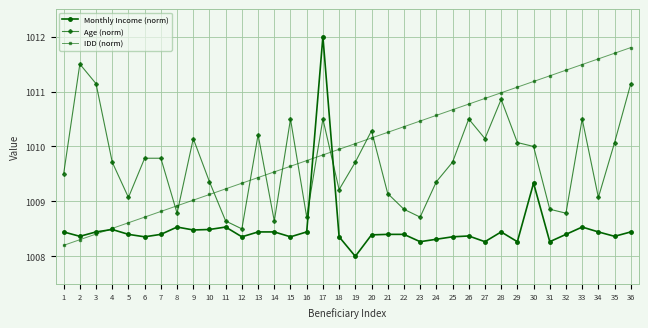

Reading left to right, extract all data points from this chart.

Monthly Income (norm): 1=1008.4	2=1008.4	3=1008.4	4=1008.5	5=1008.4	6=1008.4	7=1008.4	8=1008.5	9=1008.5	10=1008.5	11=1008.5	12=1008.4	13=1008.4	14=1008.4	15=1008.4	16=1008.4	17=1012.0	18=1008.4	19=1008.0	20=1008.4	21=1008.4	22=1008.4	23=1008.3	24=1008.3	25=1008.4	26=1008.4	27=1008.3	28=1008.4	29=1008.3	30=1009.3	31=1008.3	32=1008.4	33=1008.5	34=1008.4	35=1008.4	36=1008.4
Age (norm): 1=1009.5	2=1011.5	3=1011.1	4=1009.7	5=1009.1	6=1009.8	7=1009.8	8=1008.8	9=1010.1	10=1009.4	11=1008.6	12=1008.5	13=1010.2	14=1008.6	15=1010.5	16=1008.7	17=1010.5	18=1009.2	19=1009.7	20=1010.3	21=1009.1	22=1008.9	23=1008.7	24=1009.4	25=1009.7	26=1010.5	27=1010.1	28=1010.9	29=1010.1	30=1010.0	31=1008.9	32=1008.8	33=1010.5	34=1009.1	35=1010.1	36=1011.1
IDD (norm): 1=1008.2	2=1008.3	3=1008.4	4=1008.5	5=1008.6	6=1008.7	7=1008.8	8=1008.9	9=1009.0	10=1009.1	11=1009.2	12=1009.3	13=1009.4	14=1009.5	15=1009.6	16=1009.7	17=1009.8	18=1009.9	19=1010.1	20=1010.2	21=1010.3	22=1010.4	23=1010.5	24=1010.6	25=1010.7	26=1010.8	27=1010.9	28=1011.0	29=1011.1	30=1011.2	31=1011.3	32=1011.4	33=1011.5	34=1011.6	35=1011.7	36=1011.8